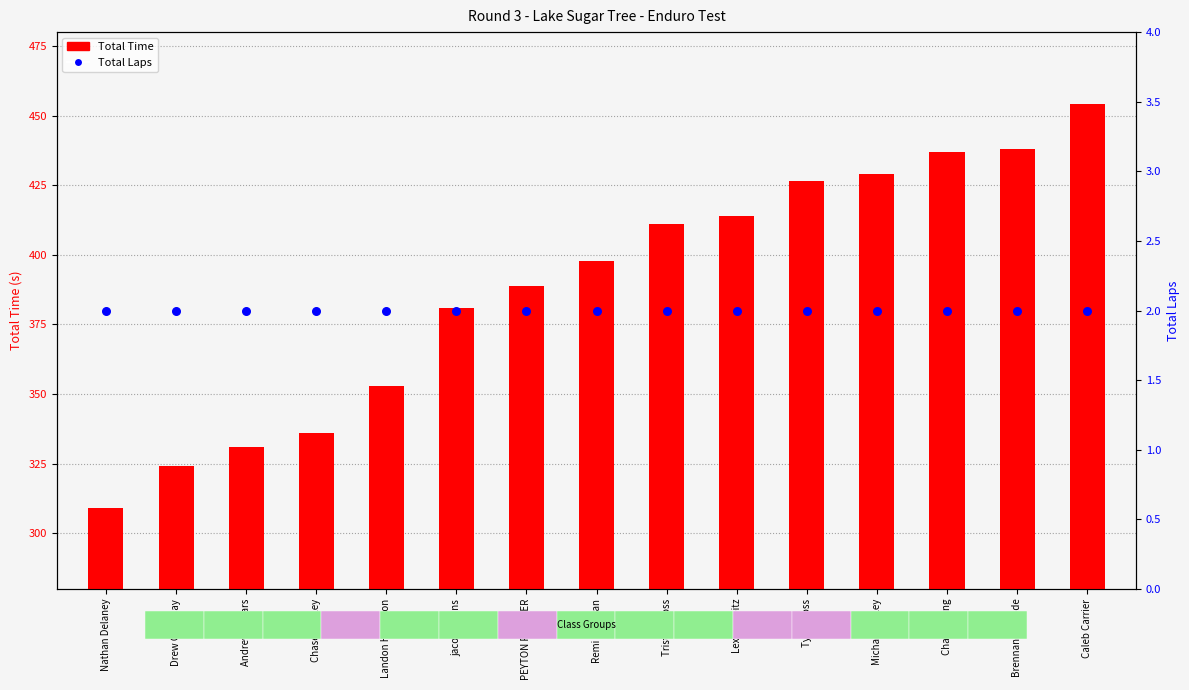

At how many categories does at least one series exceed 44?

15